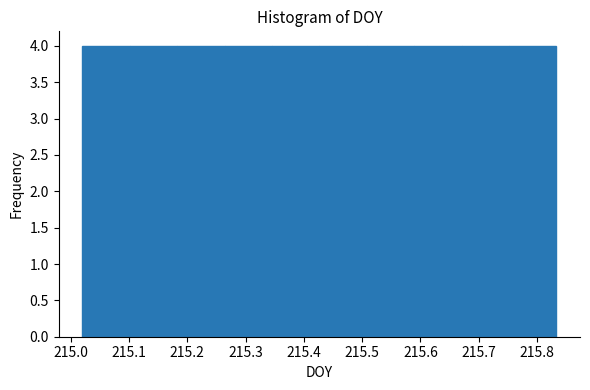

Reading left to right, transcribe this chart: for each bar, give the range it covers on the x-axis and its height. Neither the bar edges nor the heights are printed on the chart, so give them approximately, as read against the axes.

215.02 to 215.10: 4
215.10 to 215.18: 4
215.18 to 215.26: 4
215.26 to 215.35: 4
215.35 to 215.43: 4
215.43 to 215.51: 4
215.51 to 215.59: 4
215.59 to 215.67: 4
215.67 to 215.75: 4
215.75 to 215.83: 4